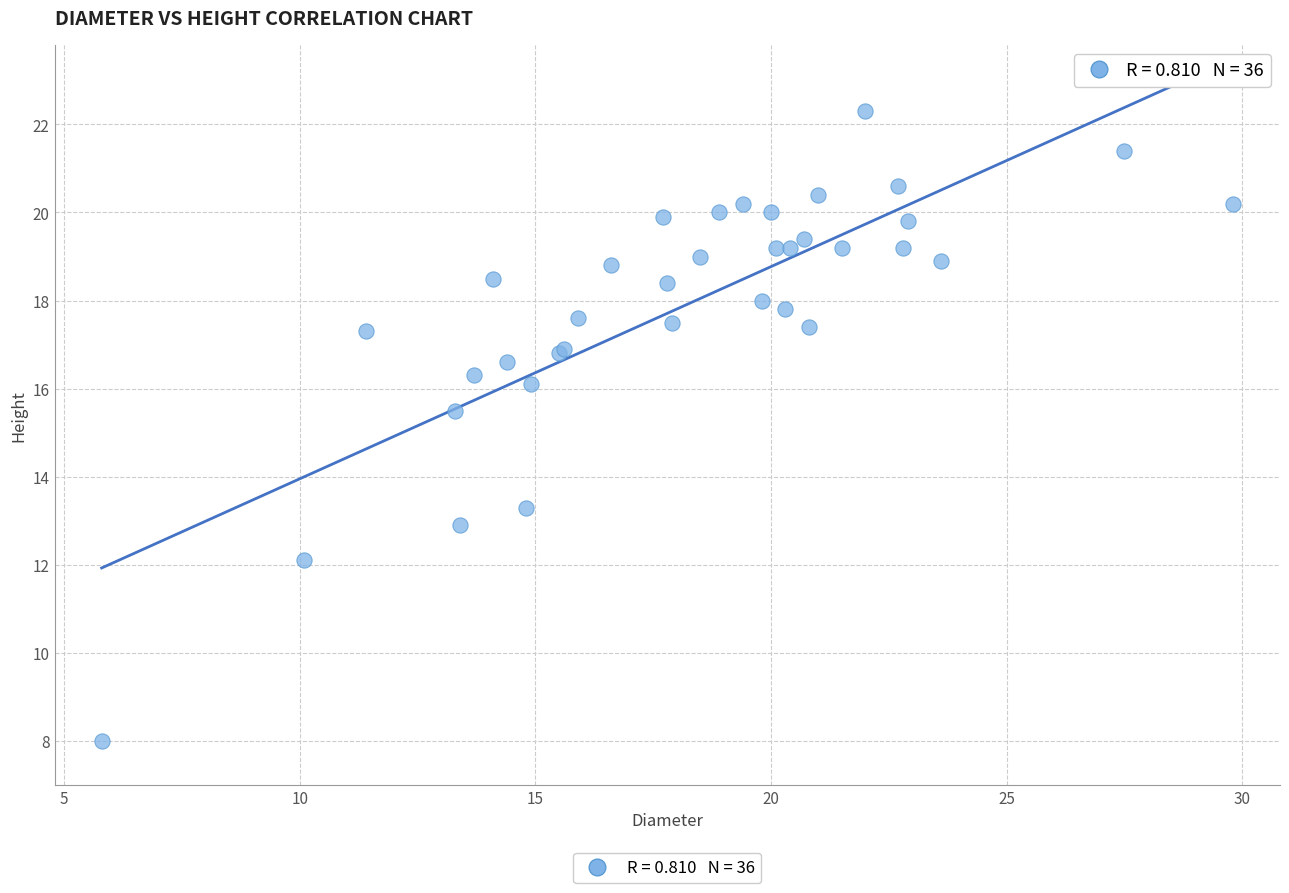

What Y value in the scatter plot is closest to 15?

15.5